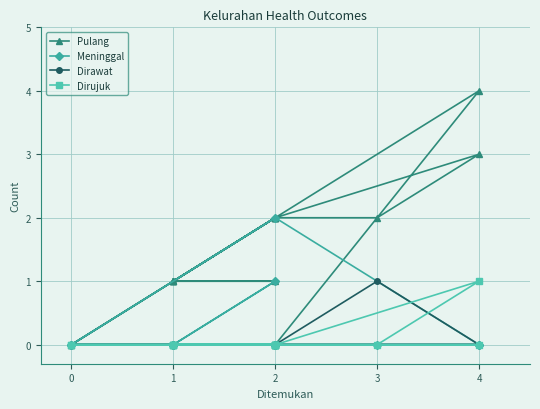

What are all the series names shown in the legend?

Pulang, Meninggal, Dirawat, Dirujuk